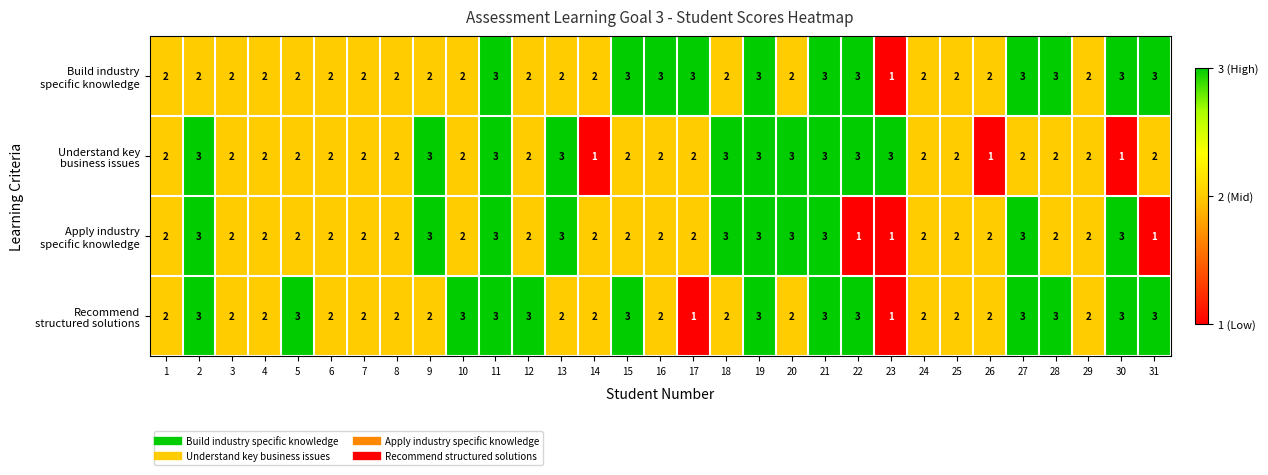

What is the maximum value shown in the chart?

3